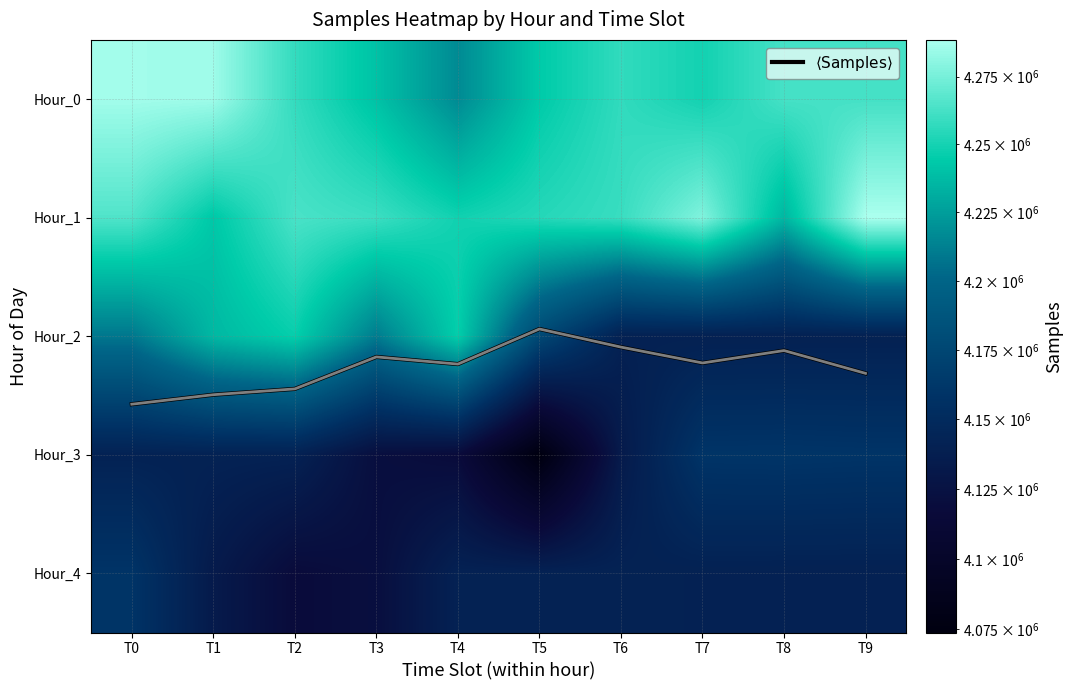

How many values in the Hour_4 series are below 4140473?

5